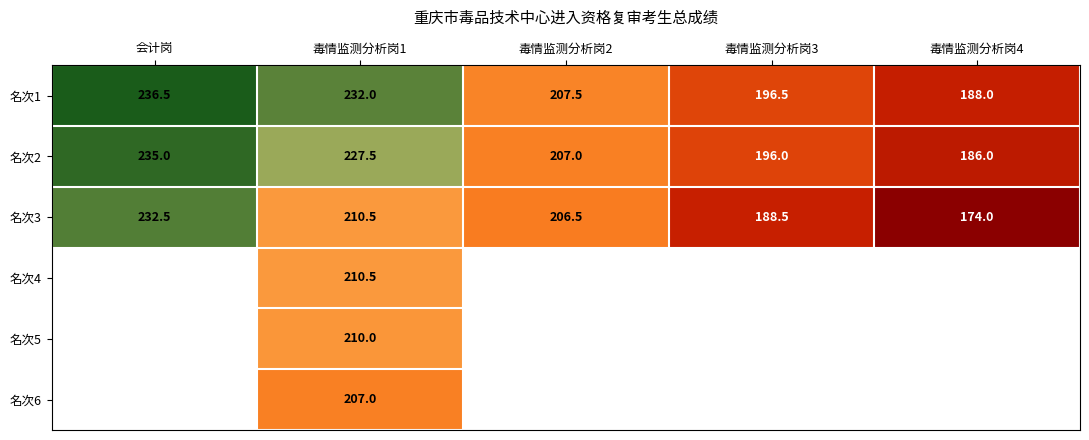

What is the minimum value shown in the chart?

174.0